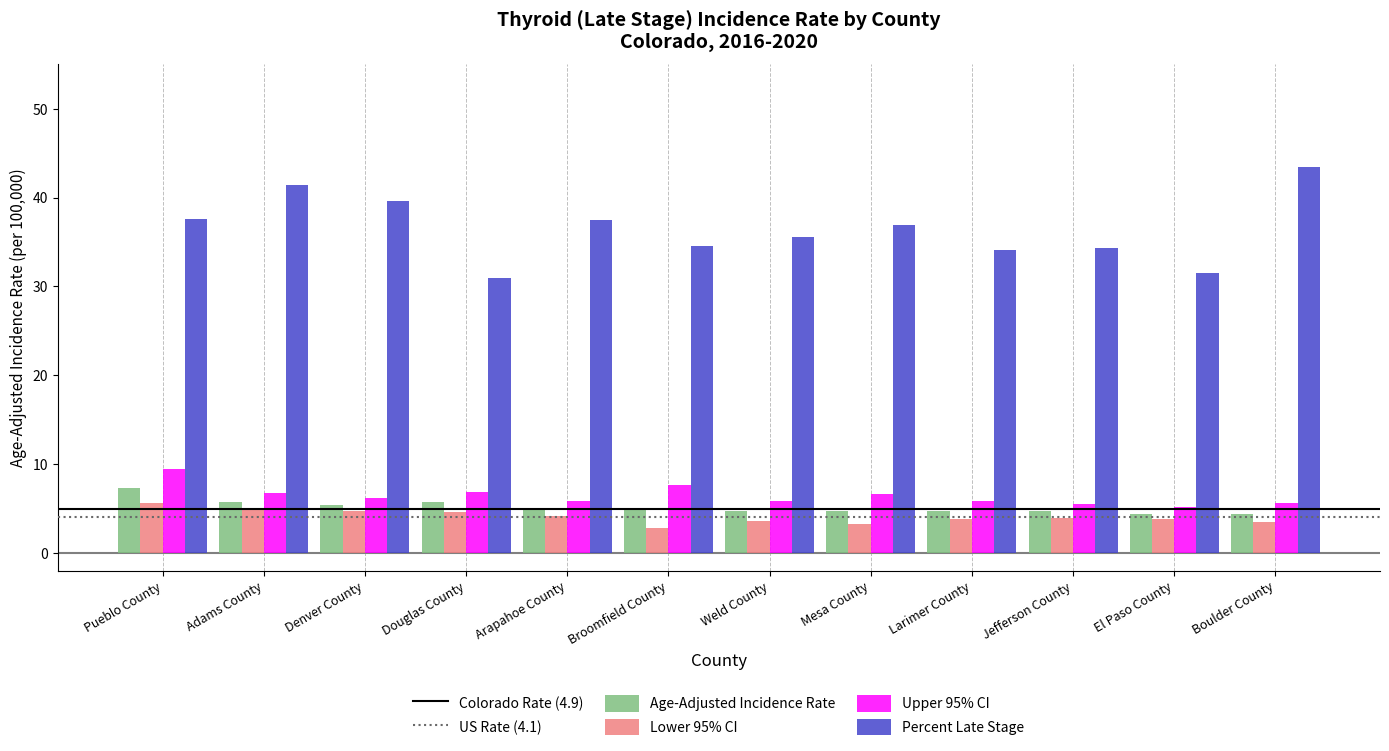

What is the difference between the maximum and minimum values in the Upper 95% CI series?

4.3